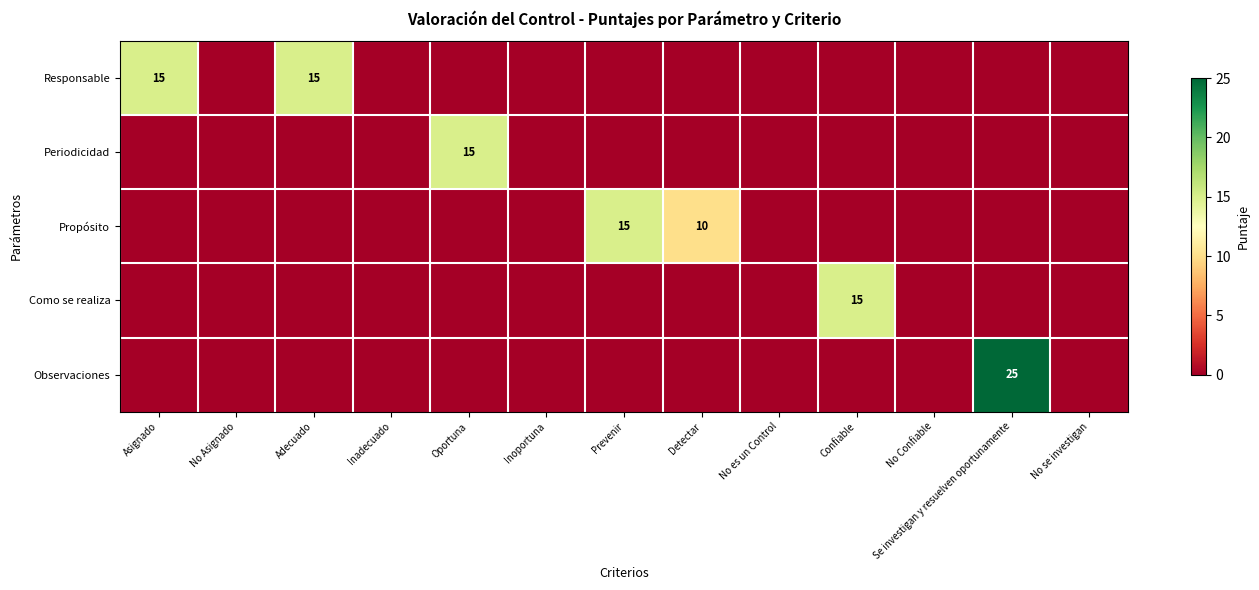

Which series has the largest range (max minus min)?

Observaciones